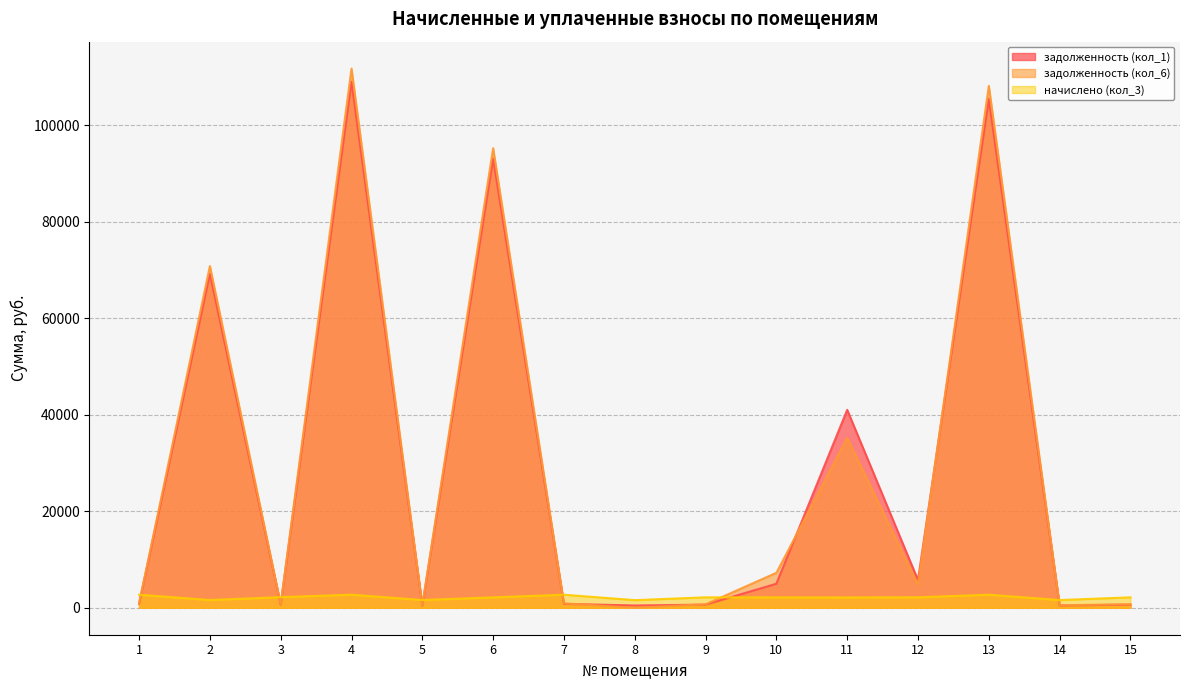

List the labels in order of начислено (кол_3) value, smallest first.

8, 14, 2, 5, 11, 10, 6, 15, 9, 12, 3, 13, 1, 4, 7